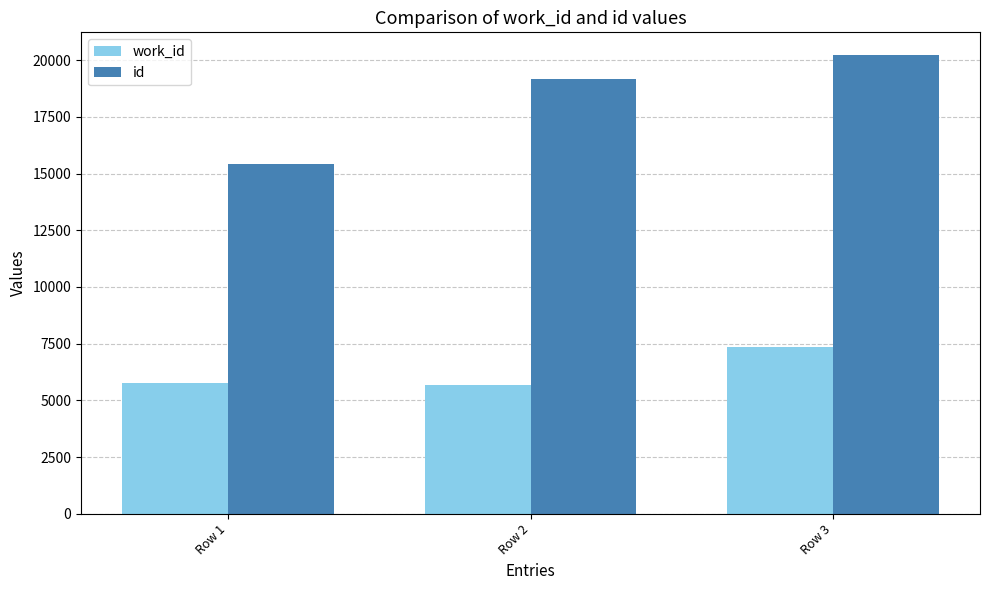

What is the maximum value for id?

20216